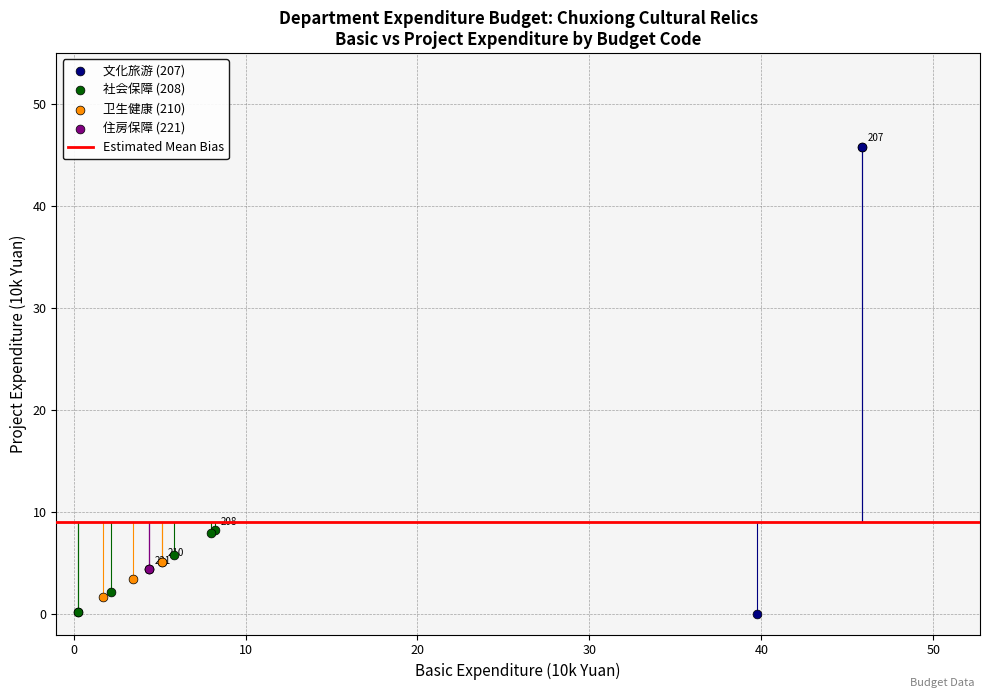

Which series reaches the maximum Y coordinate?

文化旅游 (207)